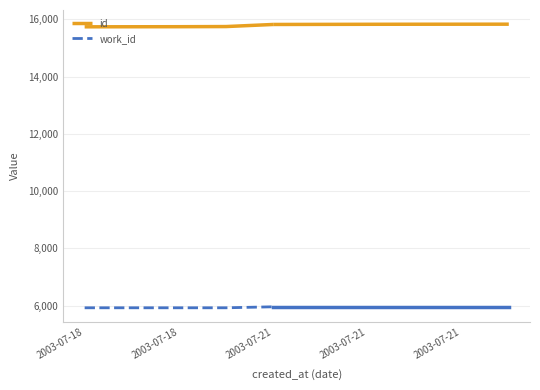

True or false: work_id has more than 0 interior local peaks.

False